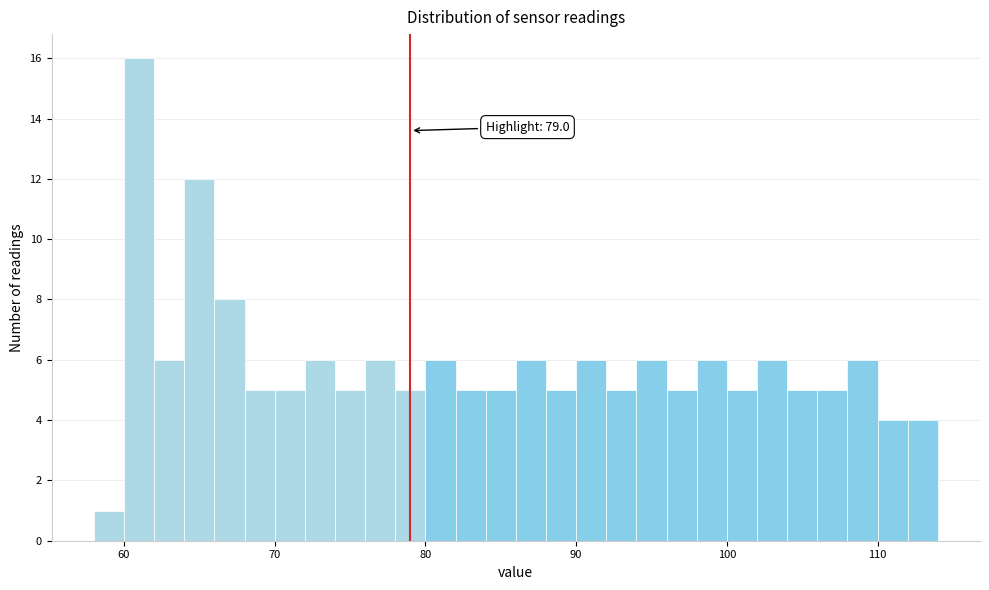

Read against the x-axis, roughly where is the centre of the tallest bar?

61